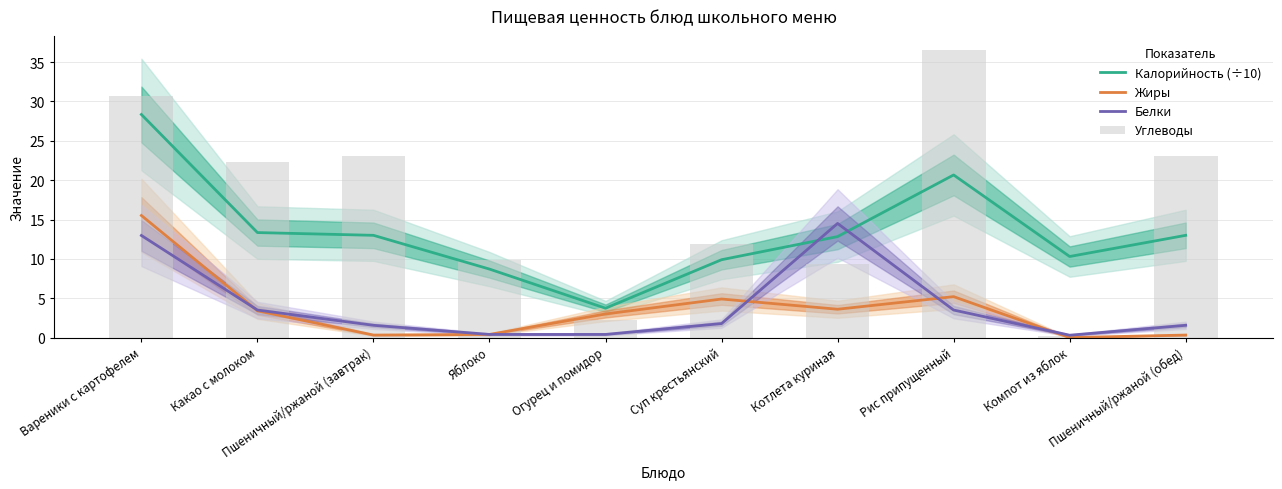

Between Яблоко and Компот из яблок, which series saw the biggest shift?

Углеводы